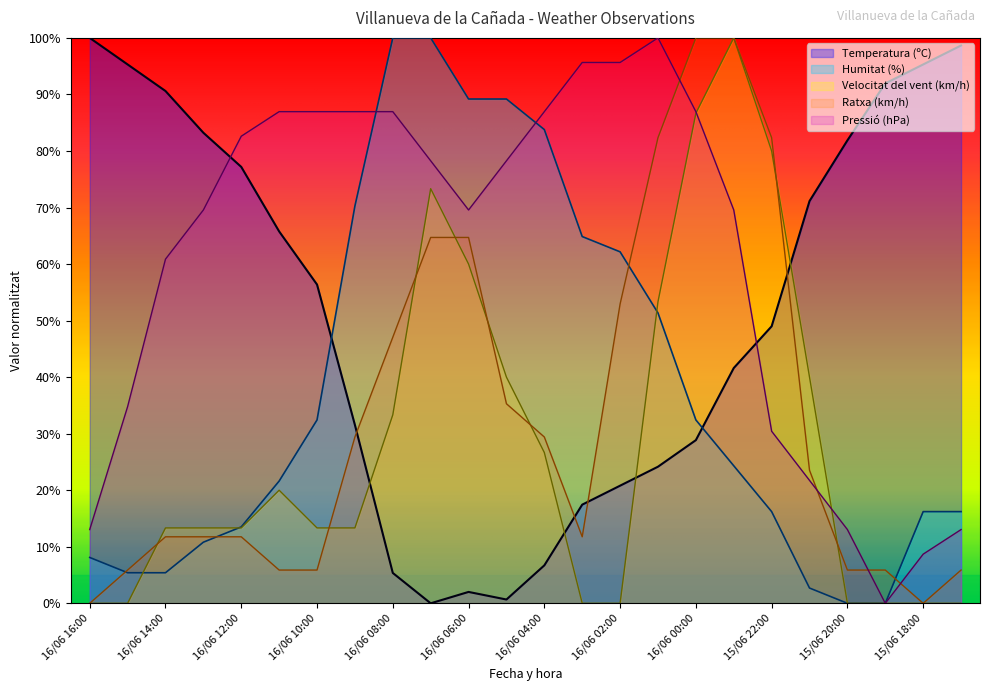

List the series in order of their peak value, lowest first.

Temperatura (ºC), Humitat (%), Pressió (hPa), Velocitat del vent (km/h), Ratxa (km/h)